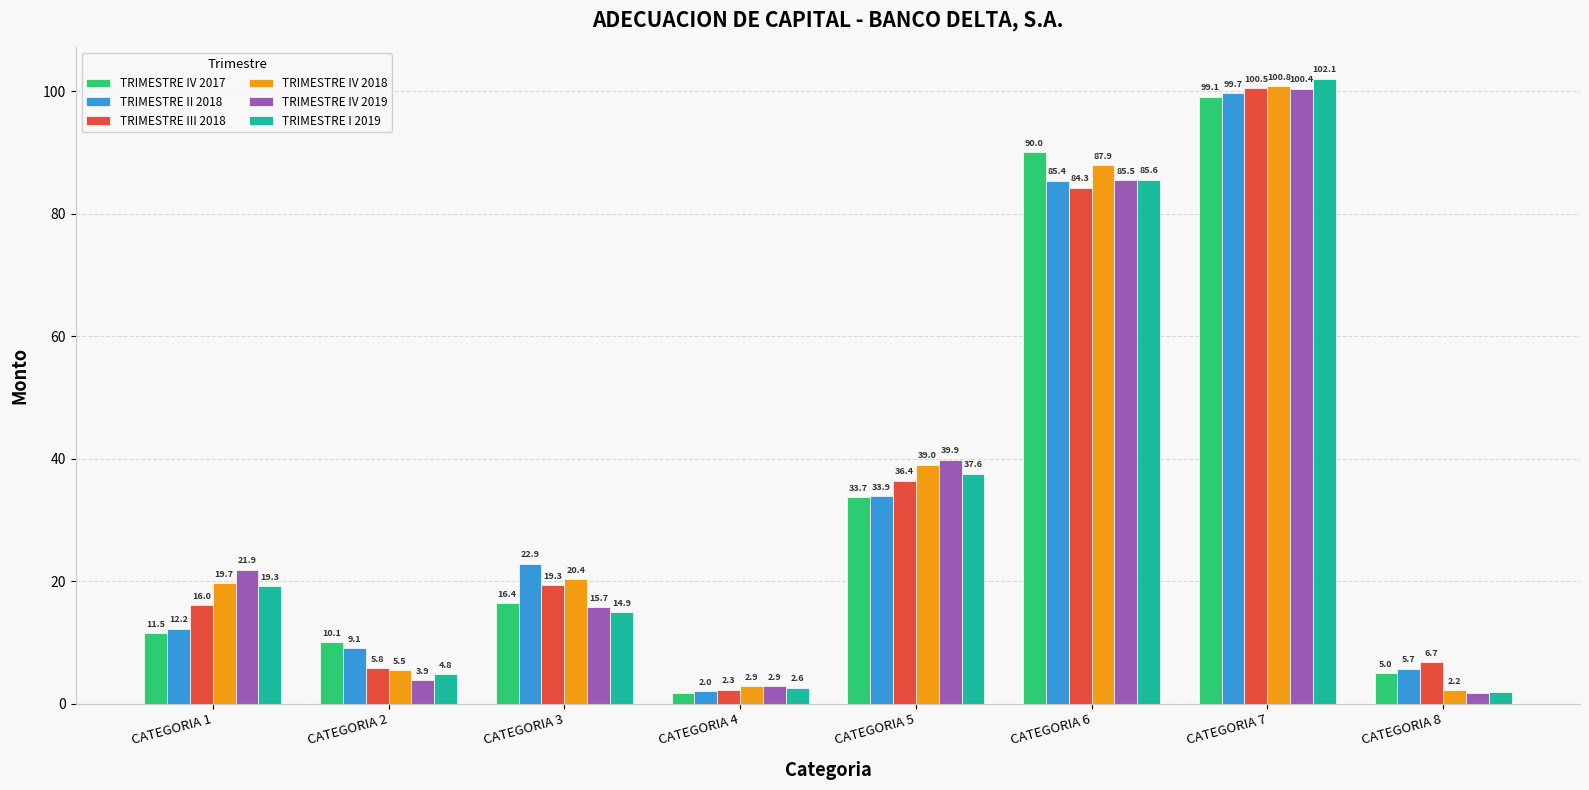

How many values in the TRIMESTRE IV 2019 series exceed 21?

4